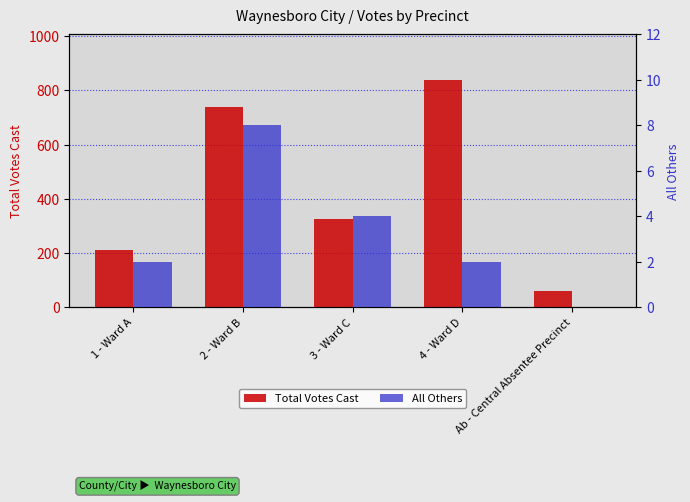

Rank the series by their maximum value, from lowest to highest.

All Others, Total Votes Cast